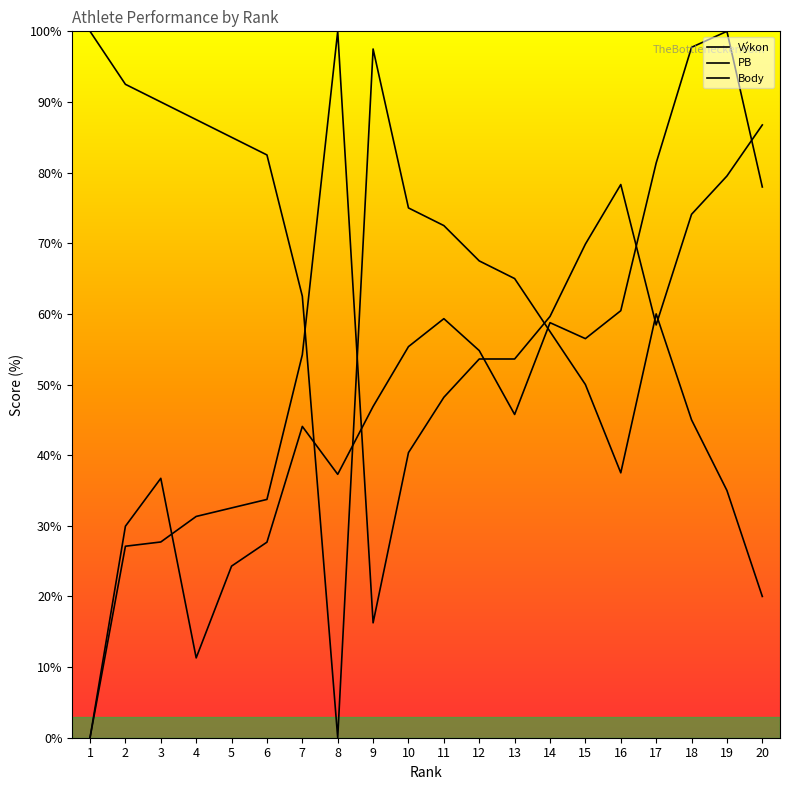

The PB series shows 0.5 at 17. True or false?

False